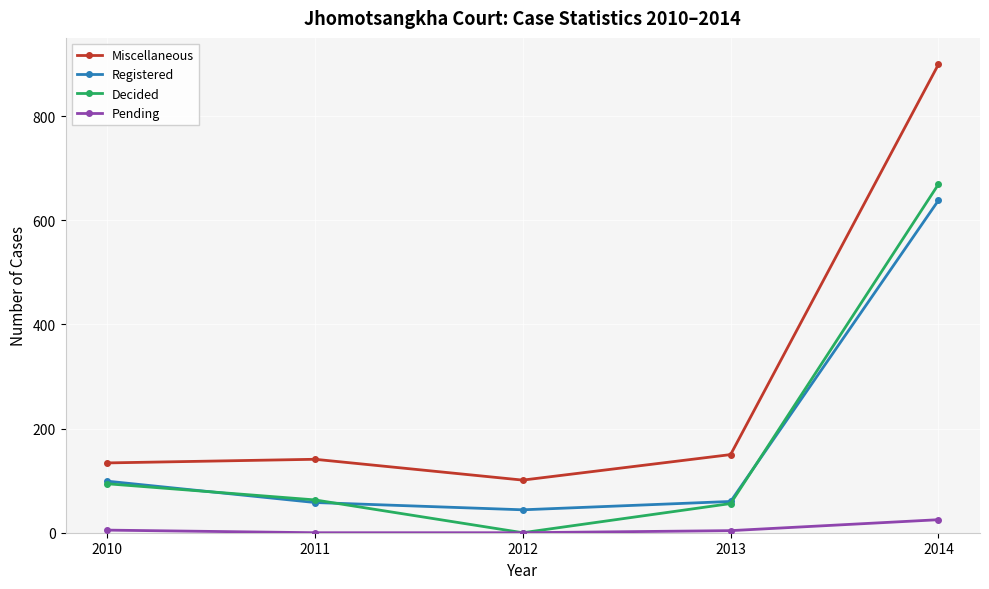

At which category is the sum across all series the highest?

2014